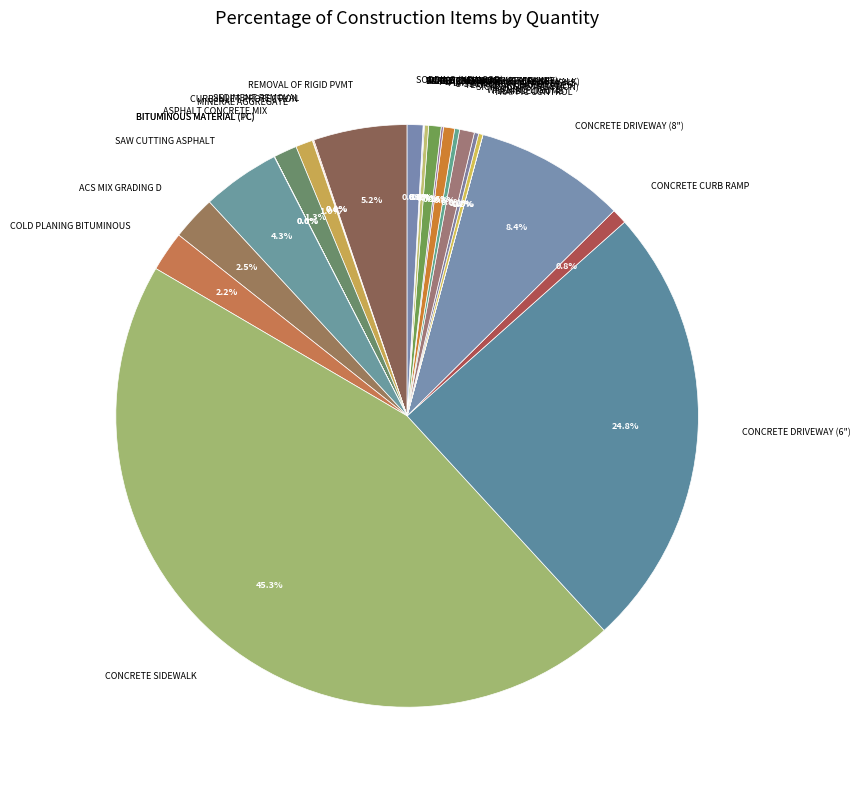

What is the largest slice in the pie chart?

CONCRETE SIDEWALK